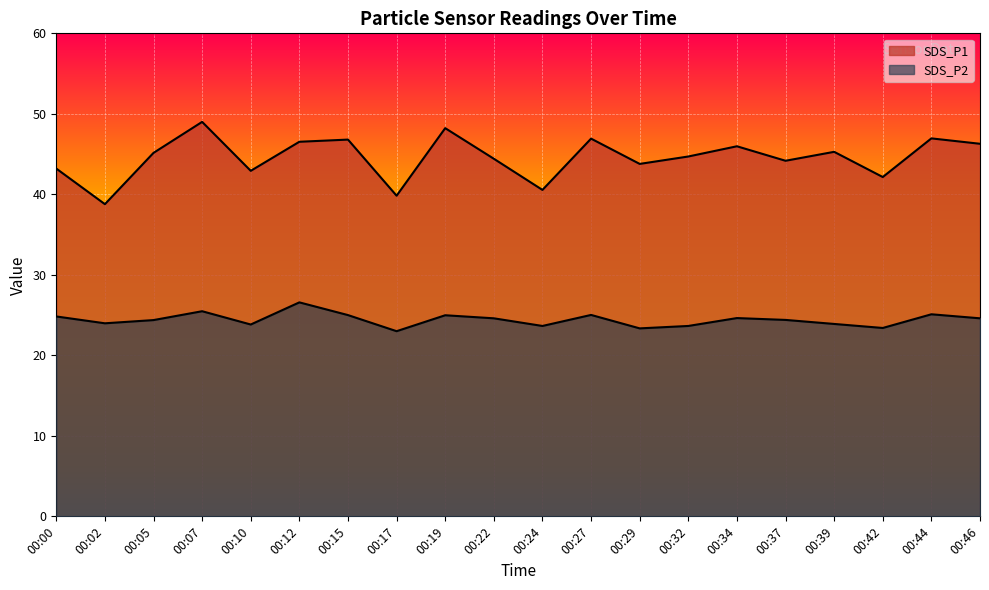

Which series changed the most between 00:00 and 00:02?

SDS_P1